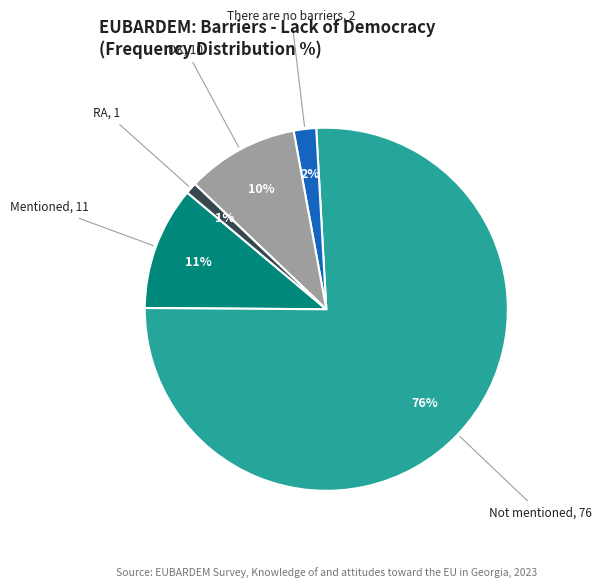

To the nearest percent, what is the difference between the largest and smallest slice percentages?

75%